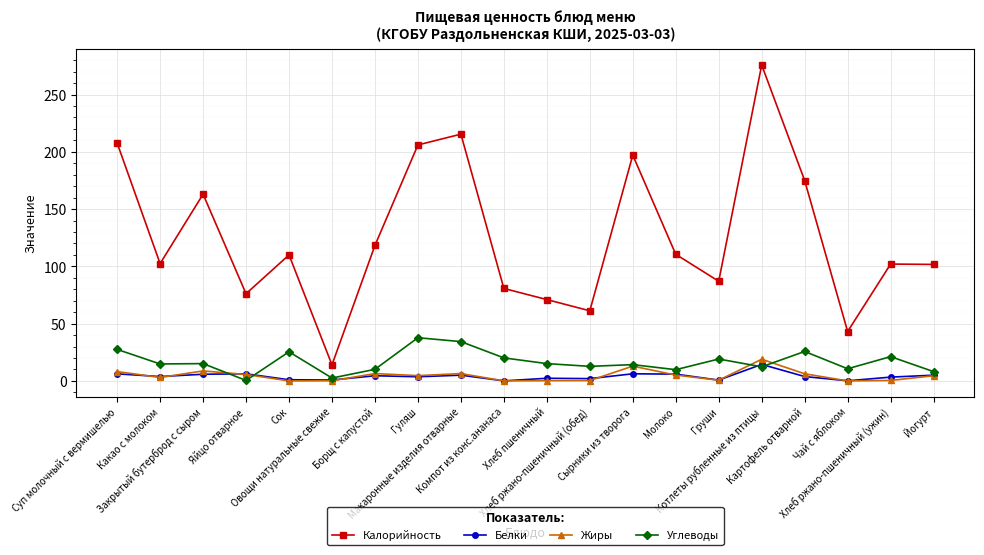

True or false: Углеводы and Калорийность cross at least once.

False